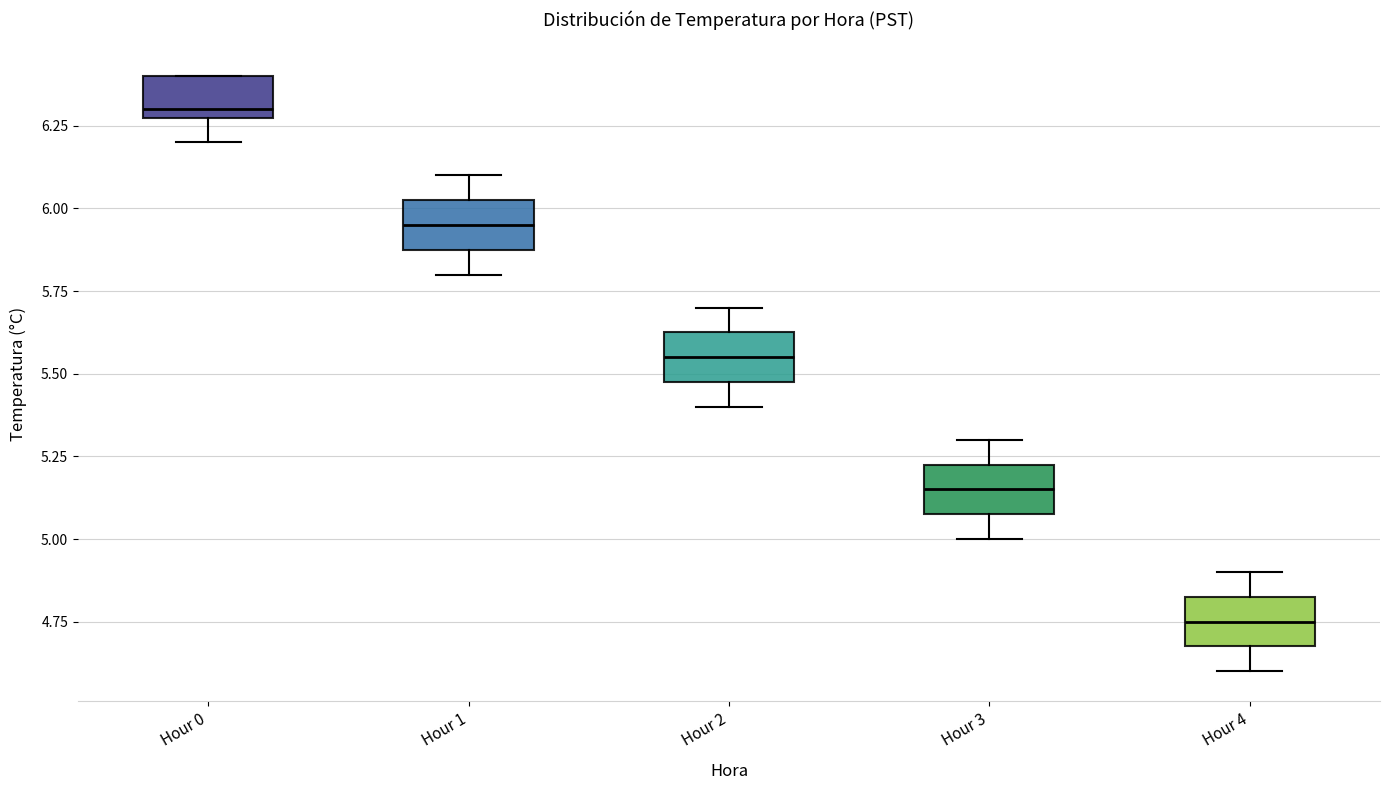

Reading left to right, transcribe this box plot: for each box, give where its median line is, the range the box spans, and where its two whiskers end, as read against the y-axis. The values are not printed on the chart, so give them approximately, as read against the axis.

Hour 0: median 6.30 (just above the box's lower edge), box 6.30 to 6.40, whiskers 6.20 to 6.40
Hour 1: median 5.95, box 5.90 to 6.05, whiskers 5.80 to 6.10
Hour 2: median 5.55, box 5.50 to 5.65, whiskers 5.40 to 5.70
Hour 3: median 5.15, box 5.10 to 5.25, whiskers 5.00 to 5.30
Hour 4: median 4.75, box 4.70 to 4.85, whiskers 4.60 to 4.90